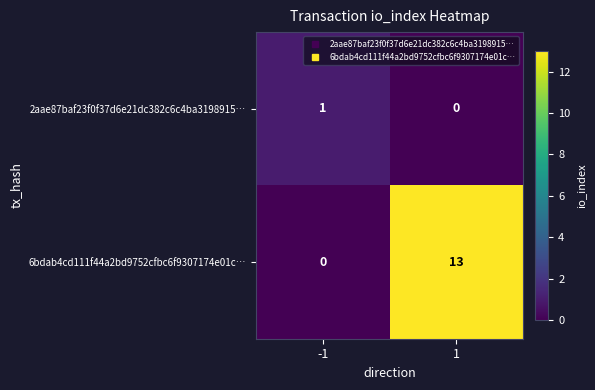

What value does the 6bdab4cd111f44a2bd9752cfbc6f9307174e01c… series have at 1, to the nearest 5?

15